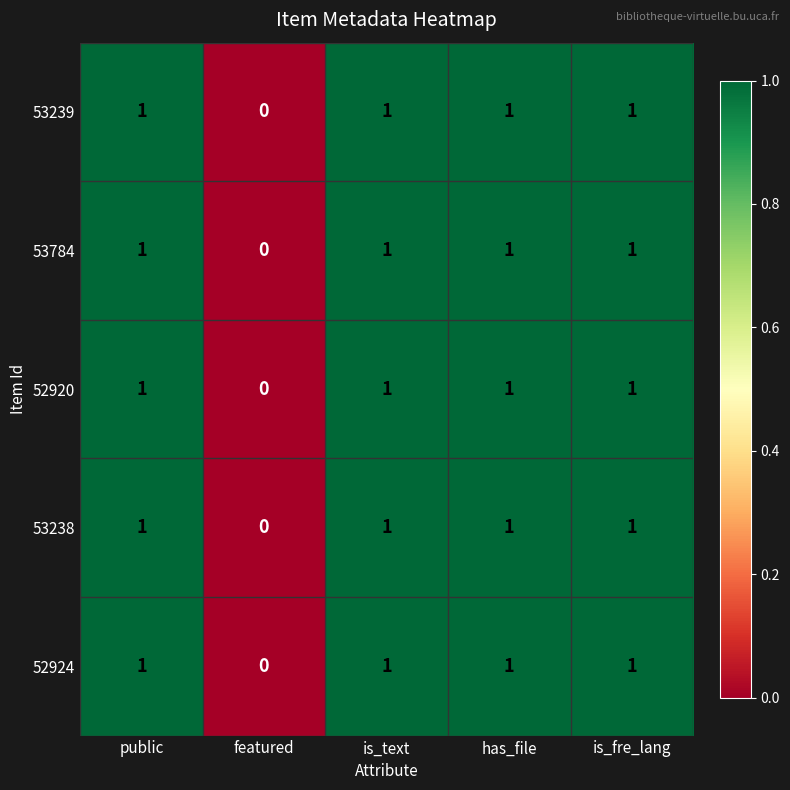

Is it true that 53239 equals 1 at is_text?

True